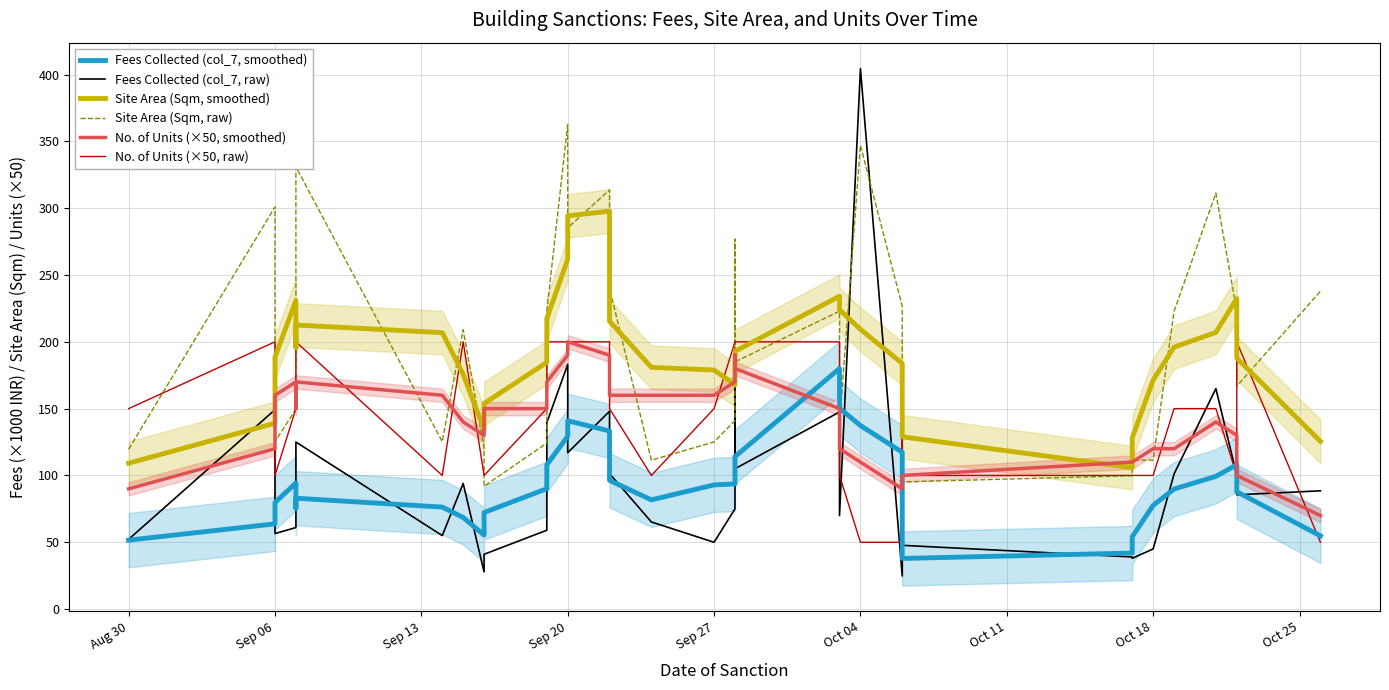

True or false: No. of Units (×50, smoothed) and No. of Units (×50, raw) cross at least once.

True